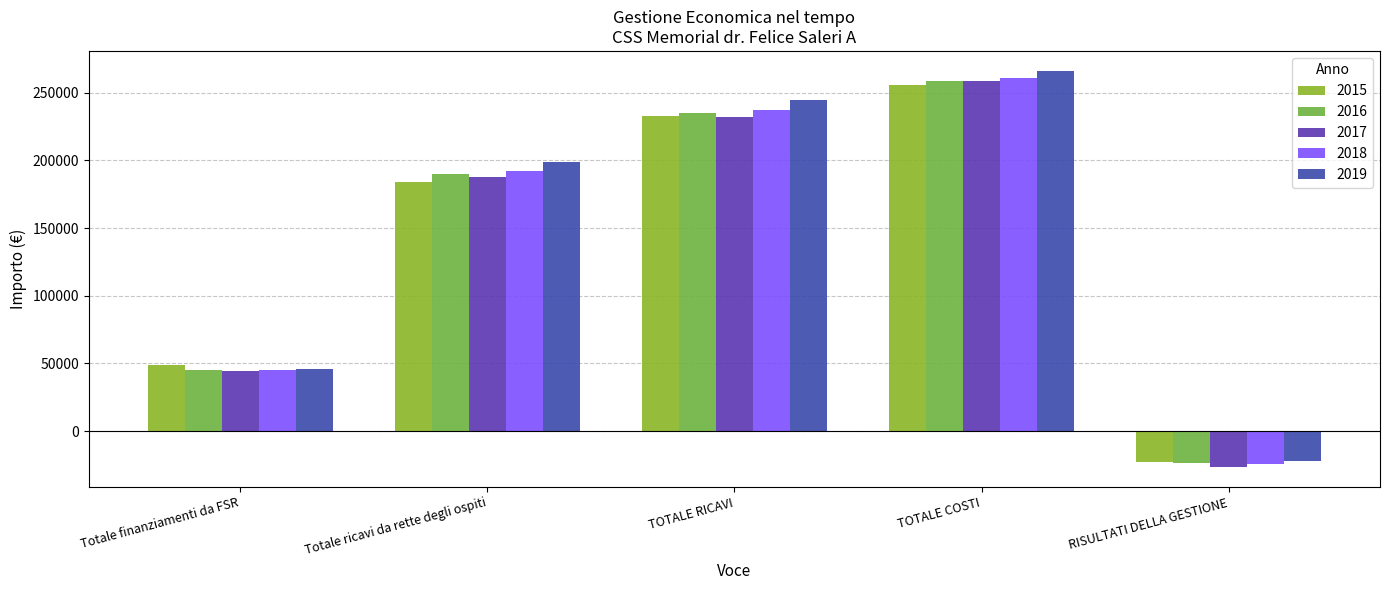

How many categories are shown in the chart?

5